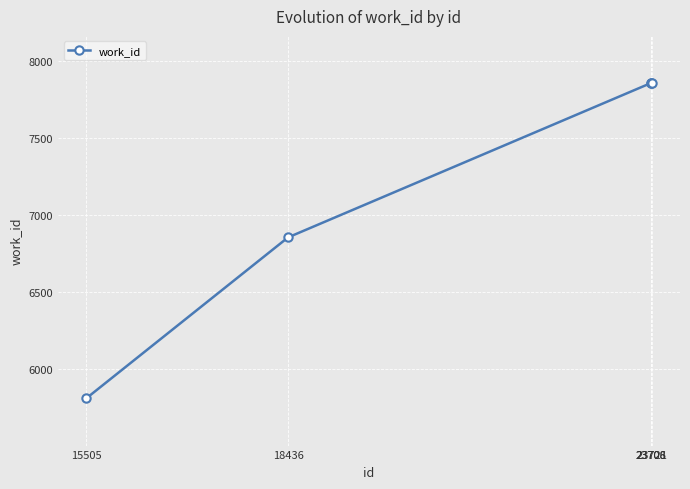

What is the value of the 5th point from the left?

7856